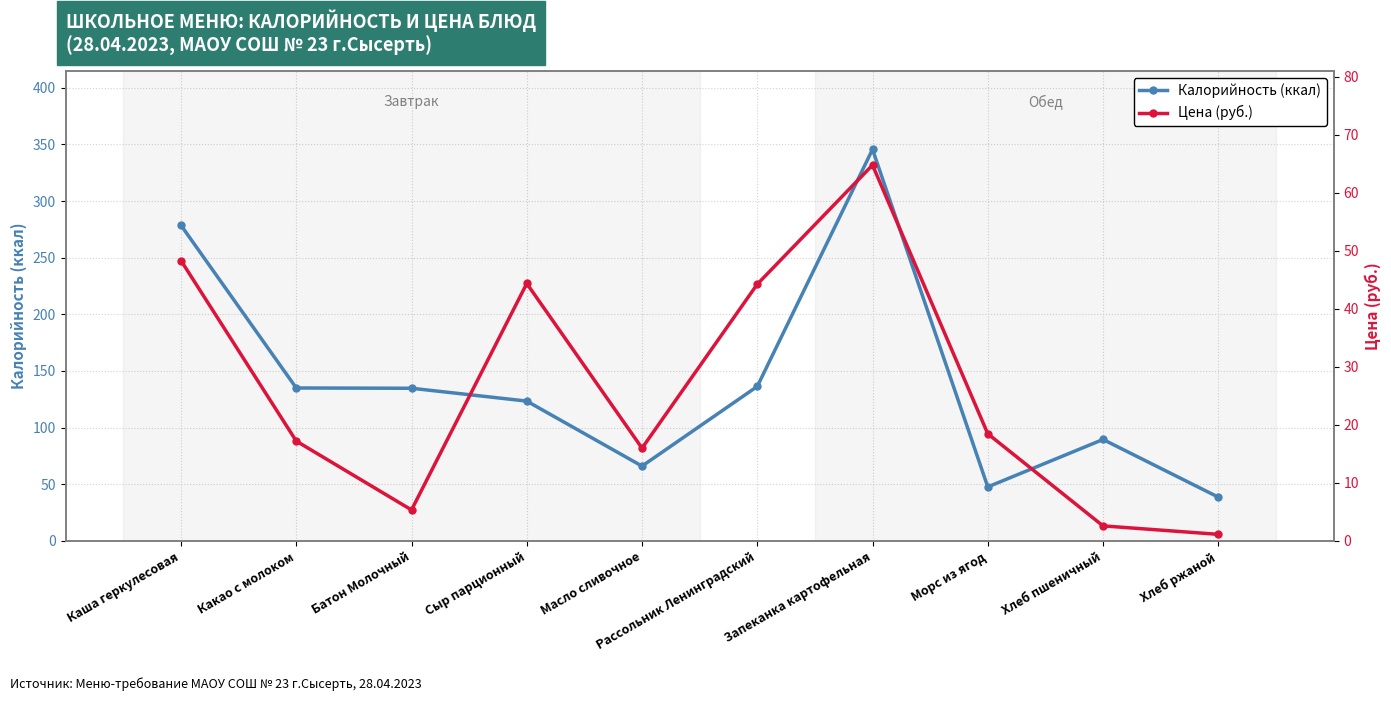

Which series has the largest range (max minus min)?

Калорийность (ккал)